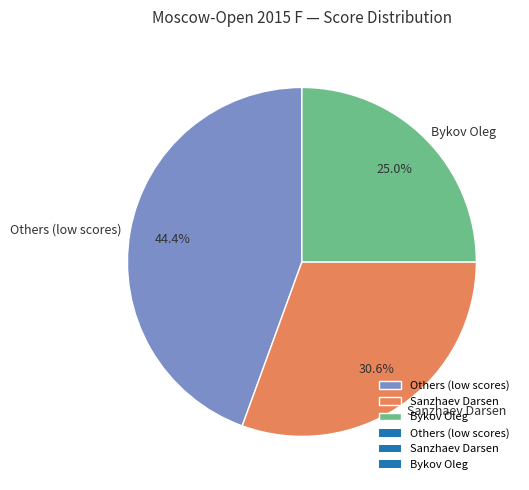

Which category has the smallest portion of the pie?

Bykov Oleg